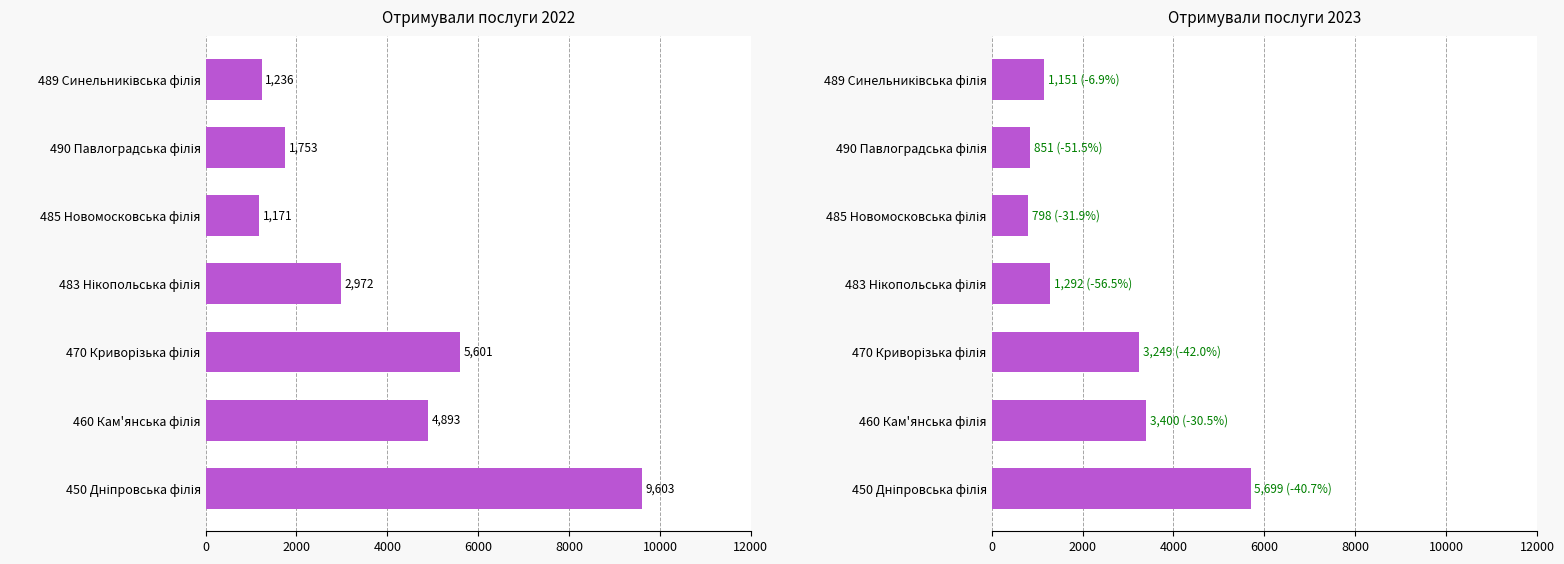

What is the difference between the maximum and minimum values in the Отримували послуги 2022 series?

8432